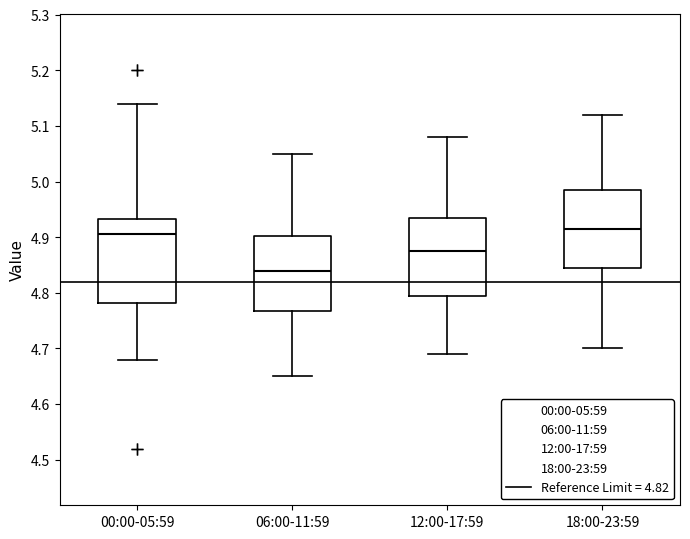

Reading left to right, read every box against the y-axis: the position of its median line, the range the box covers, and the ends of its whiskers. The values are not printed on the chart, so give them approximately, as read against the axis.

00:00-05:59: median 4.91, box 4.78 to 4.93, whiskers 4.68 to 5.14
06:00-11:59: median 4.84, box 4.77 to 4.90, whiskers 4.65 to 5.05
12:00-17:59: median 4.88, box 4.80 to 4.94, whiskers 4.69 to 5.08
18:00-23:59: median 4.92, box 4.85 to 4.99, whiskers 4.70 to 5.12